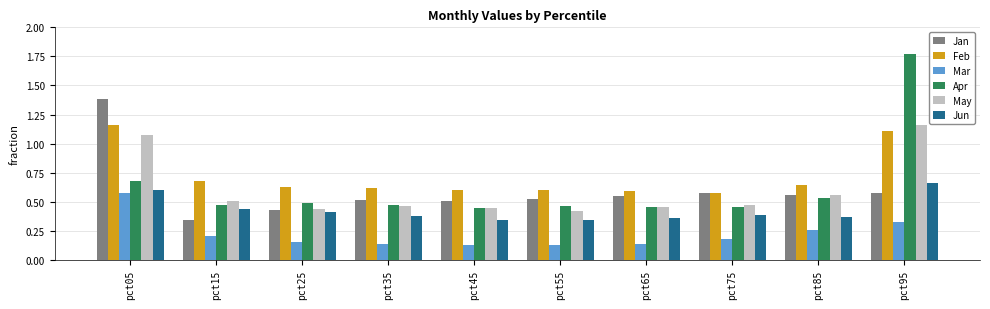

Is it true that Jan equals 0.6 at pct75?

True